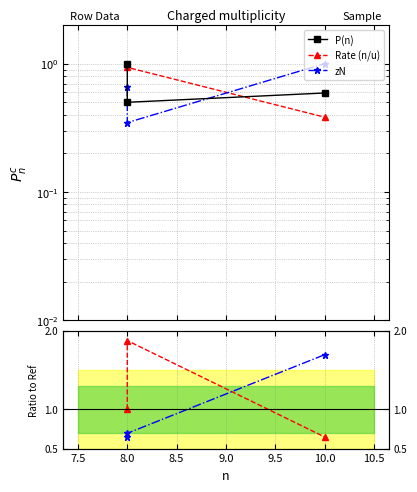

What is the difference between the second highest and minimum values in the Rate (n/u) series?

0.4